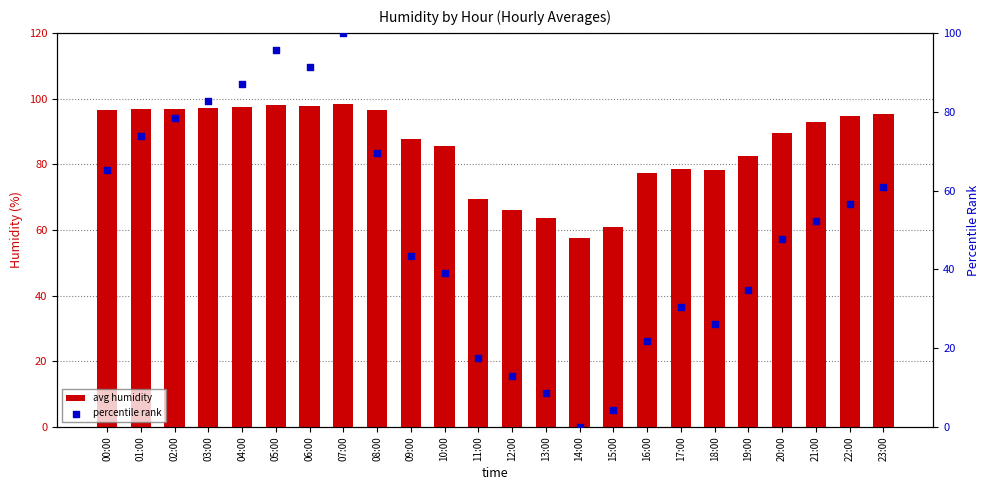

Which series contains the lowest Y value?

percentile rank